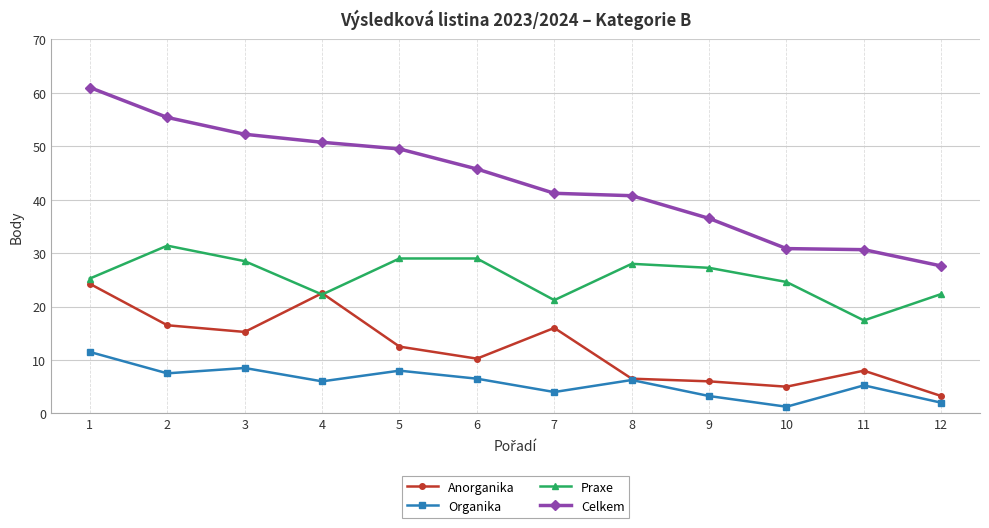

How many lines are shown in the chart?

4